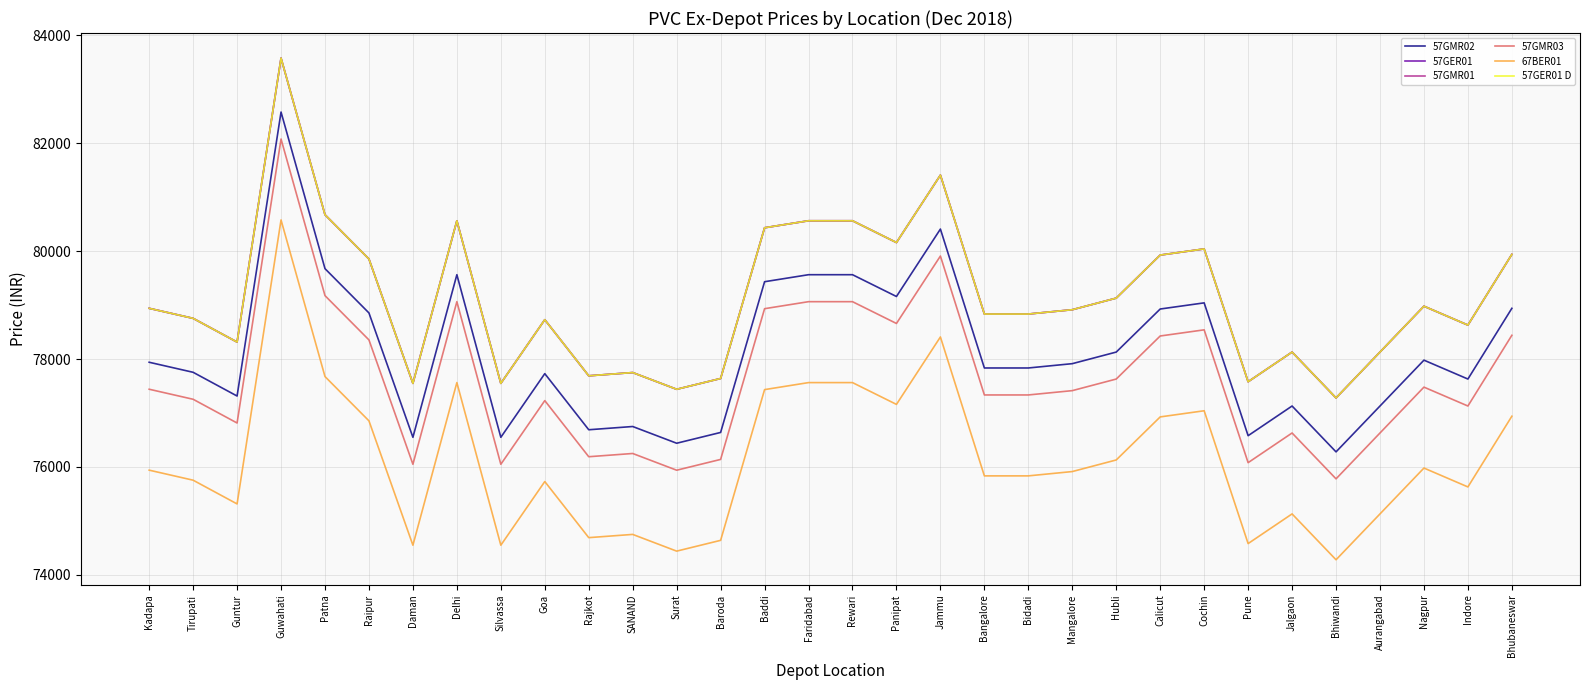

True or false: 57GMR01 has a value of 77690 at Rajkot.

True